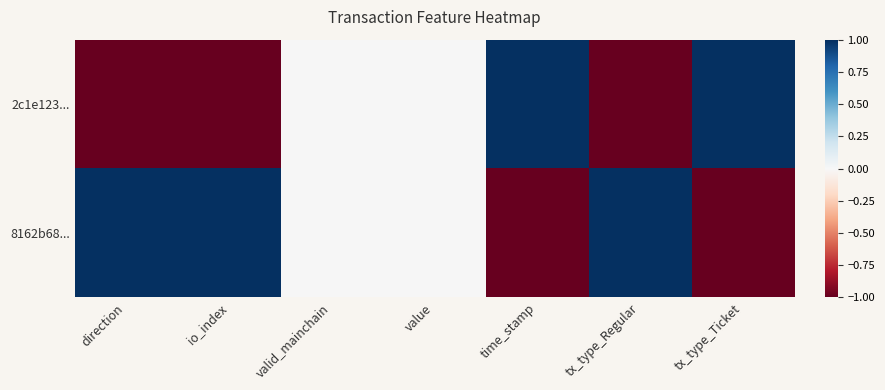

Which has a higher value, tx_type_Ticket or tx_type_Regular?

tx_type_Ticket